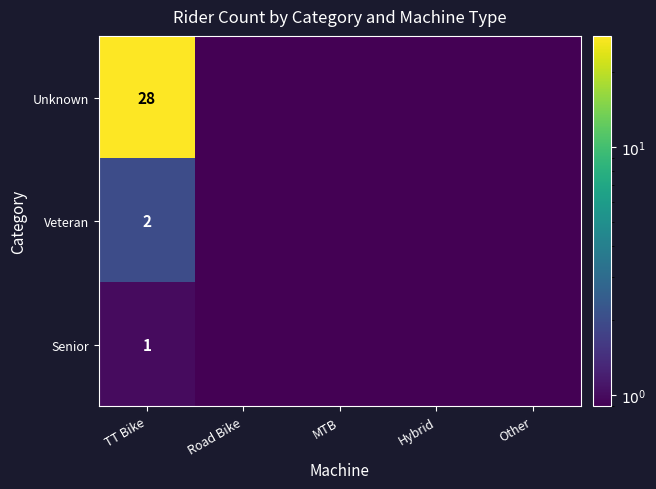

True or false: Unknown has a value of 15.1 at TT Bike.

False